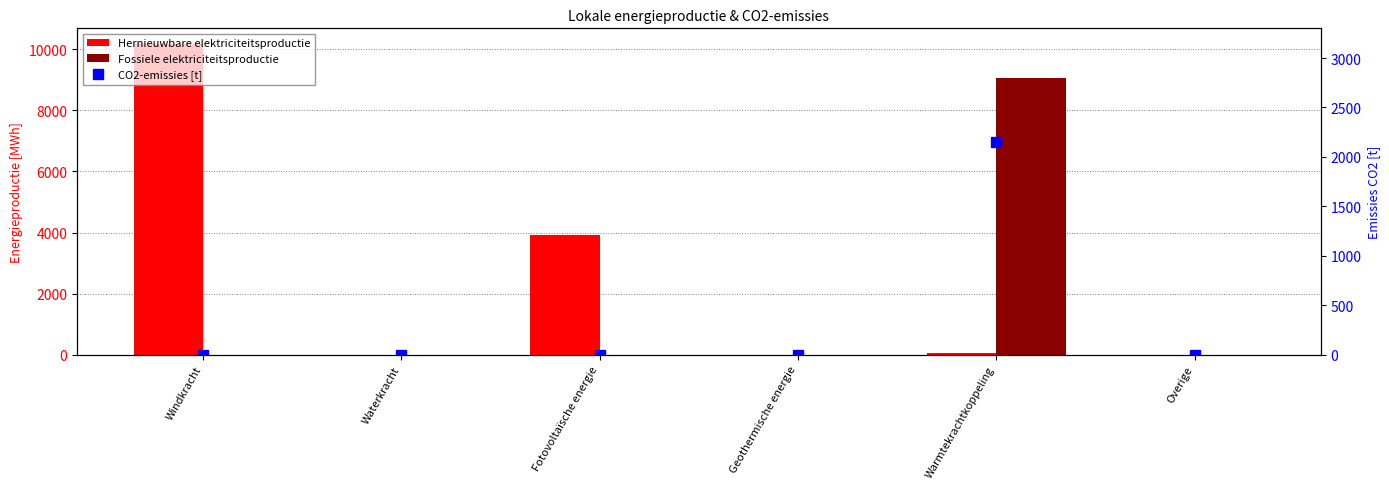

Where is Hernieuwbare elektriciteitsproductie nearest to the value 5090?

Fotovoltaïsche energie